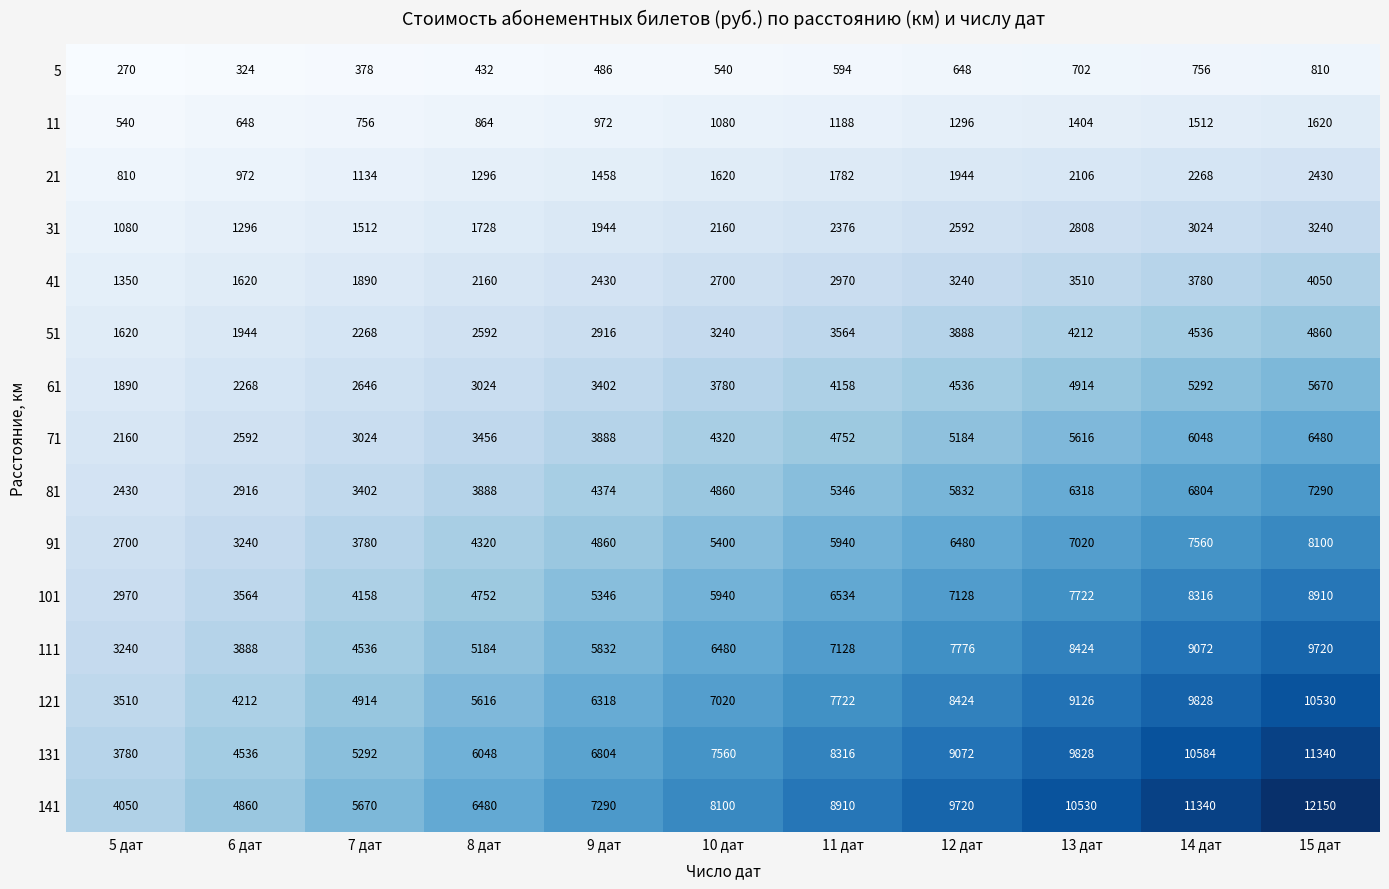

The 121 series shows 4914 at 7 дат. True or false?

True